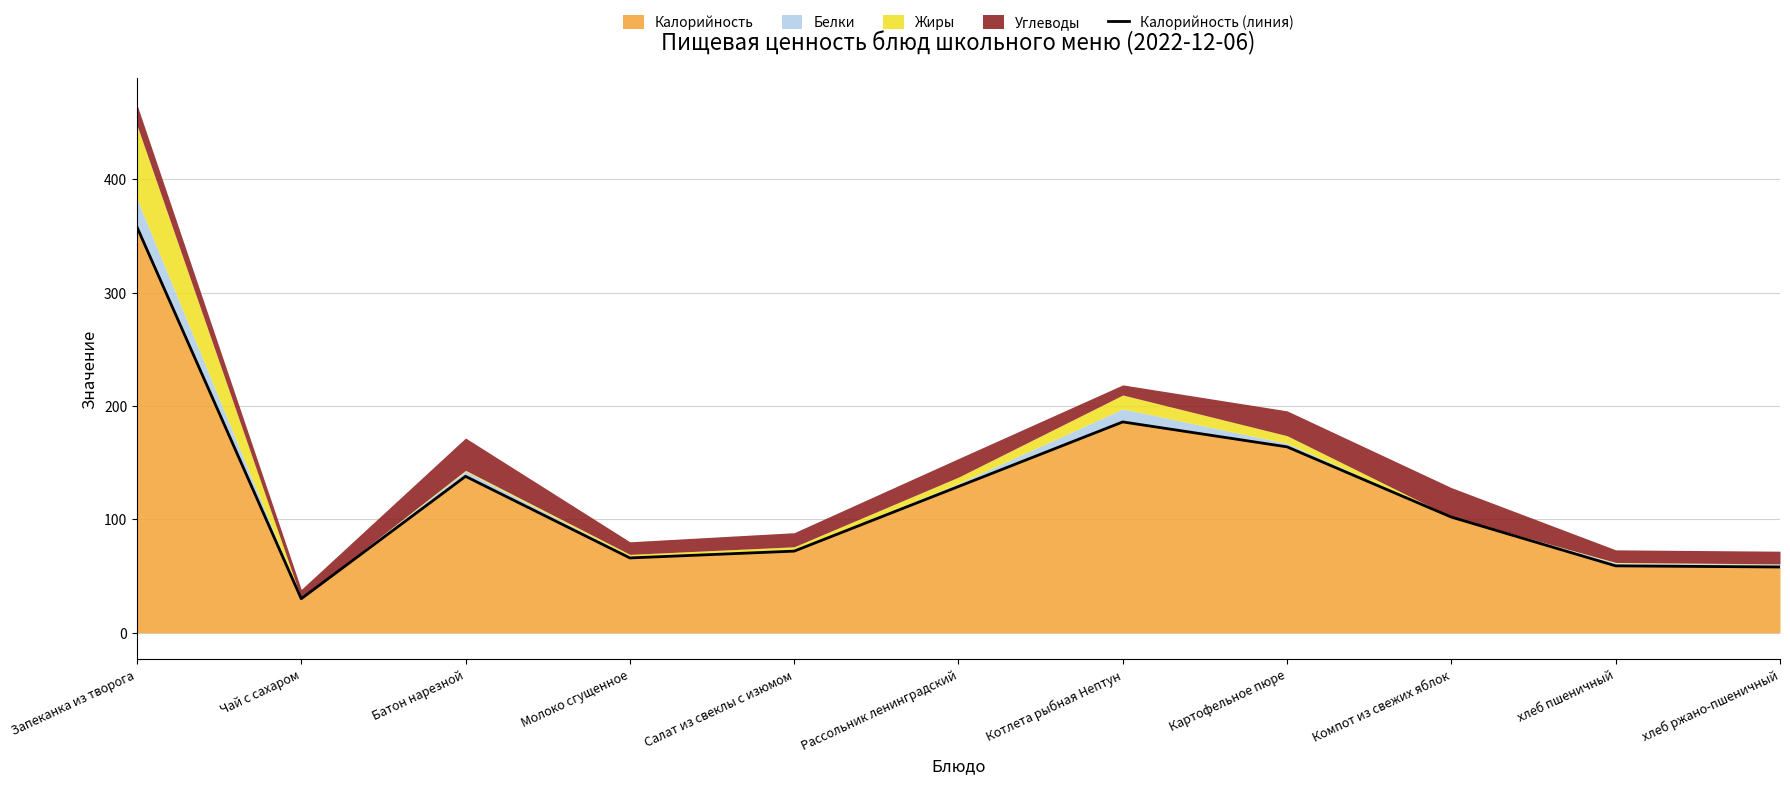

Does the chart have visible grid lines?

Yes